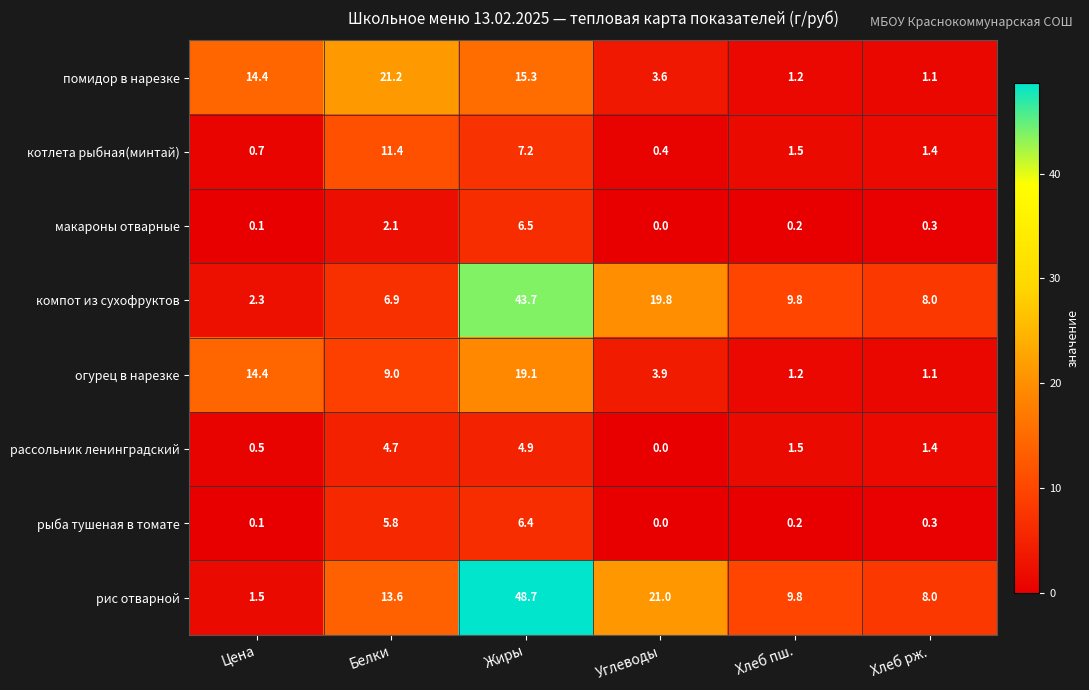

At how many categories does at least one series exceed 41?

1